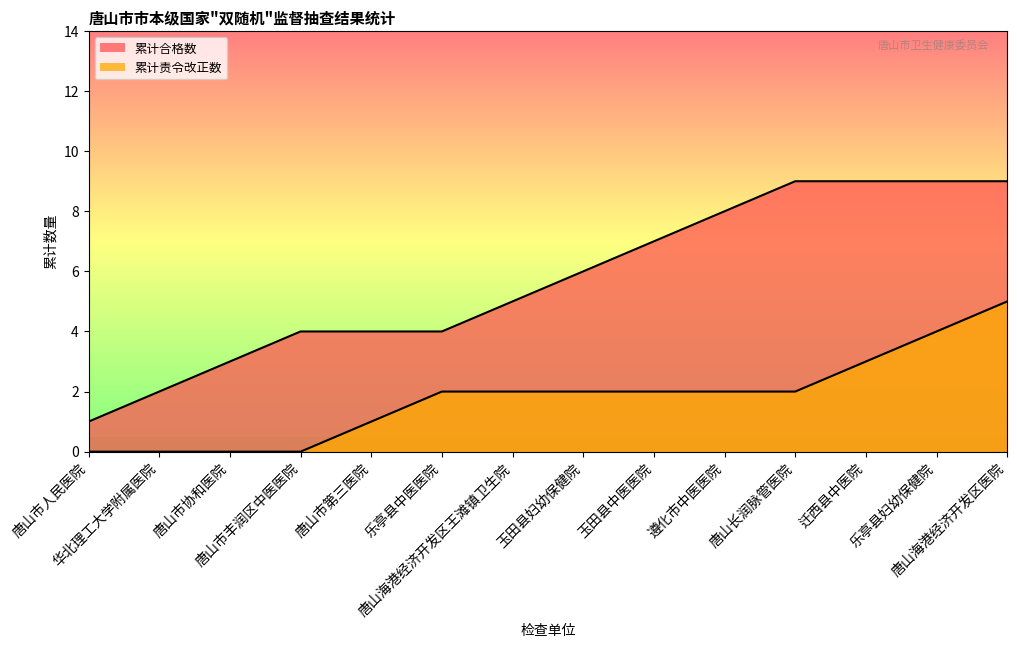

True or false: 检查结果累计责令改正数 and 合格 intersect in this chart.

False